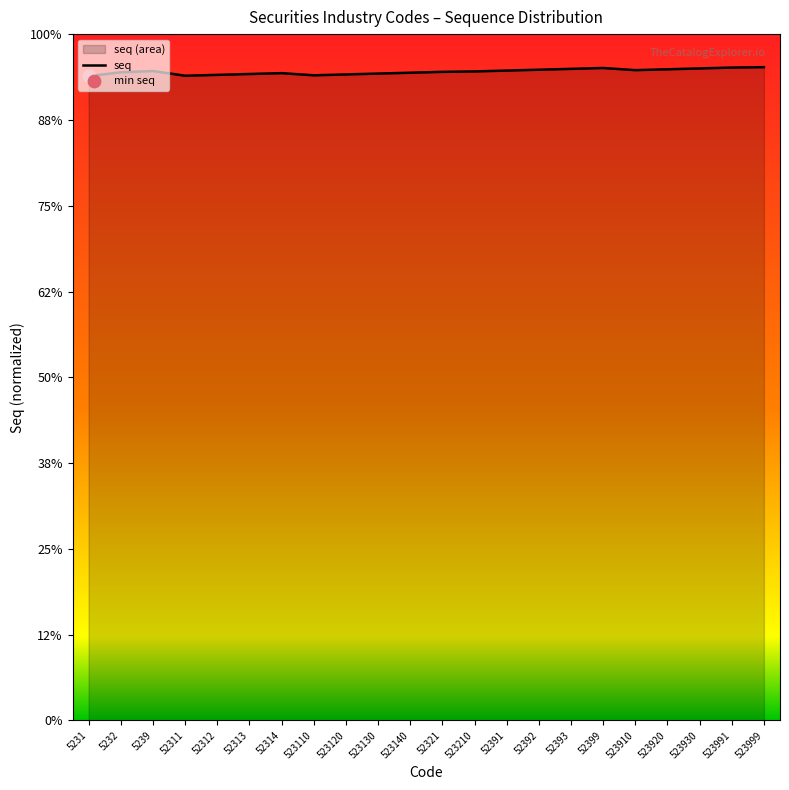

Approximately how many times larger is the value at 523140 compared to 523120?

1.0